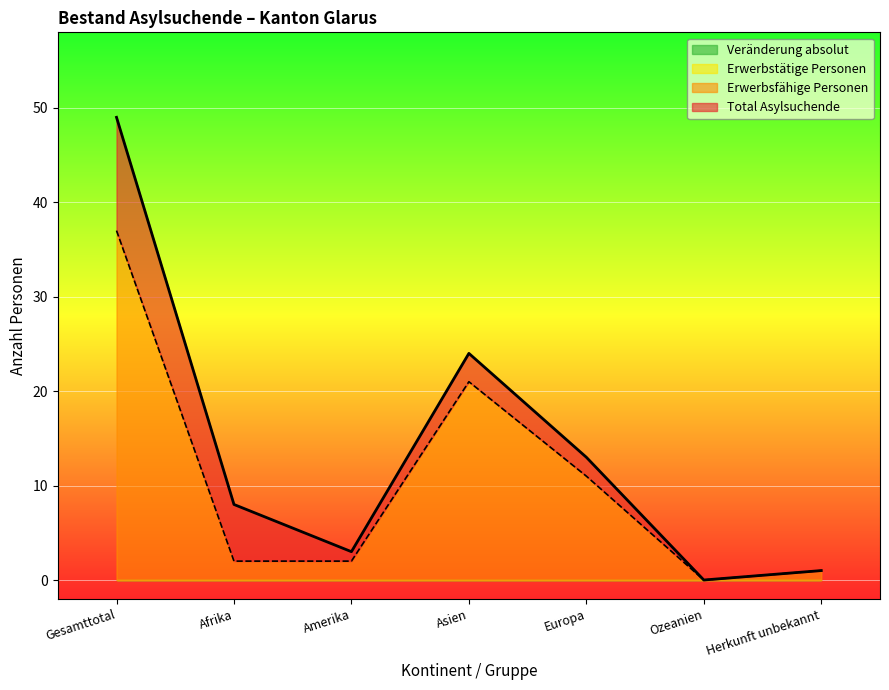

Reading left to right, transcribe all the data shown in this chart.

Total Asylsuchende: Gesamttotal=49	Afrika=8	Amerika=3	Asien=24	Europa=13	Ozeanien=0	Herkunft unbekannt=1
Erwerbsfähige Personen: Gesamttotal=37	Afrika=2	Amerika=2	Asien=21	Europa=11	Ozeanien=0	Herkunft unbekannt=1